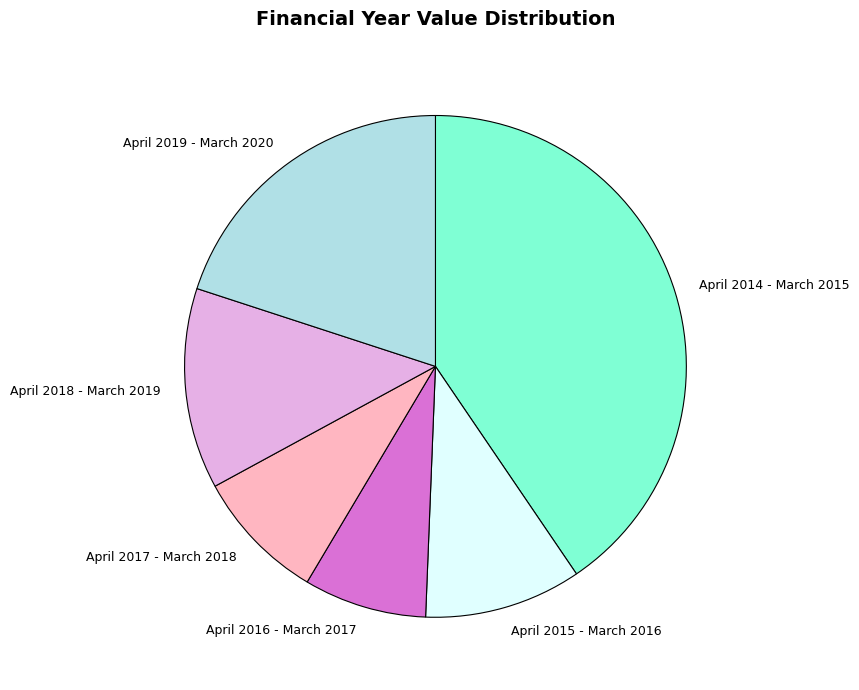

Rank the categories by value from highest to lowest.

April 2014 - March 2015, April 2019 - March 2020, April 2018 - March 2019, April 2015 - March 2016, April 2017 - March 2018, April 2016 - March 2017